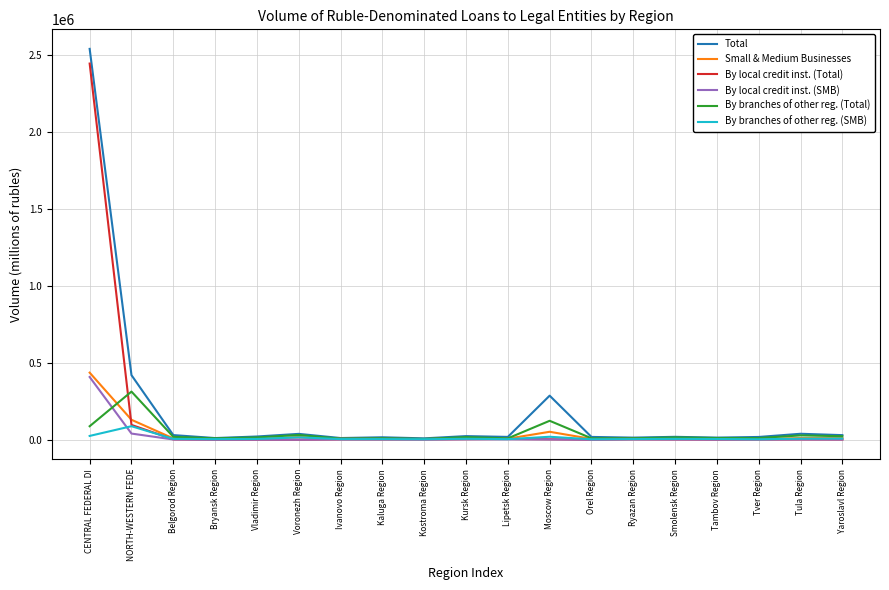

At which category is the sum across all series the highest?

CENTRAL FEDERAL DI